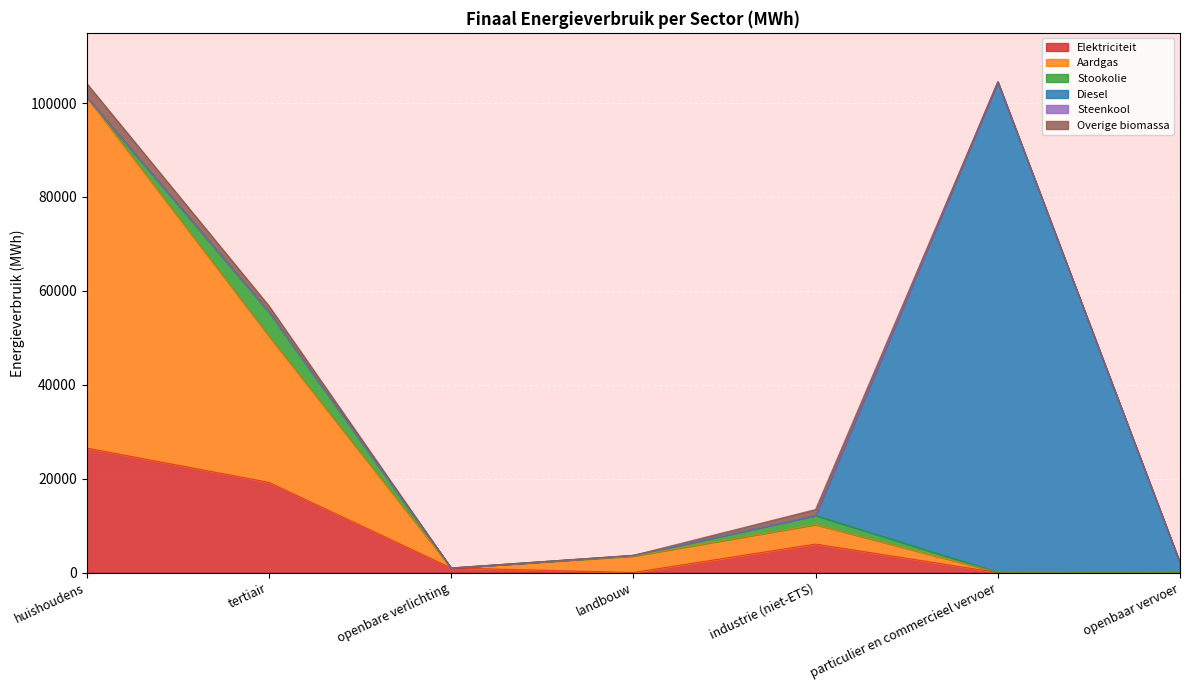

Is it true that Overige biomassa equals 2910.8 at huishoudens?

True